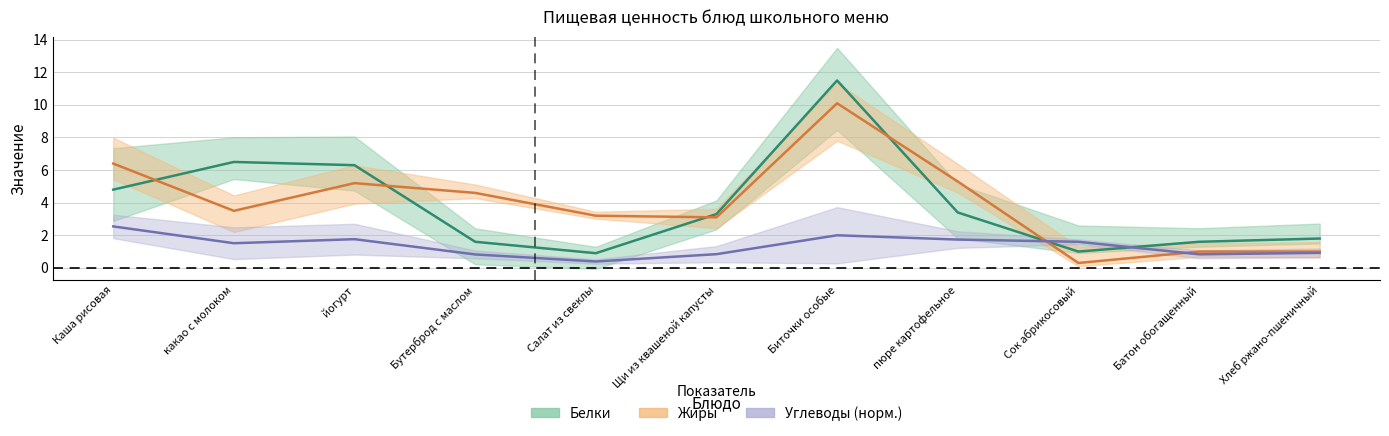

At which category is the sum across all series the highest?

Биточки особые